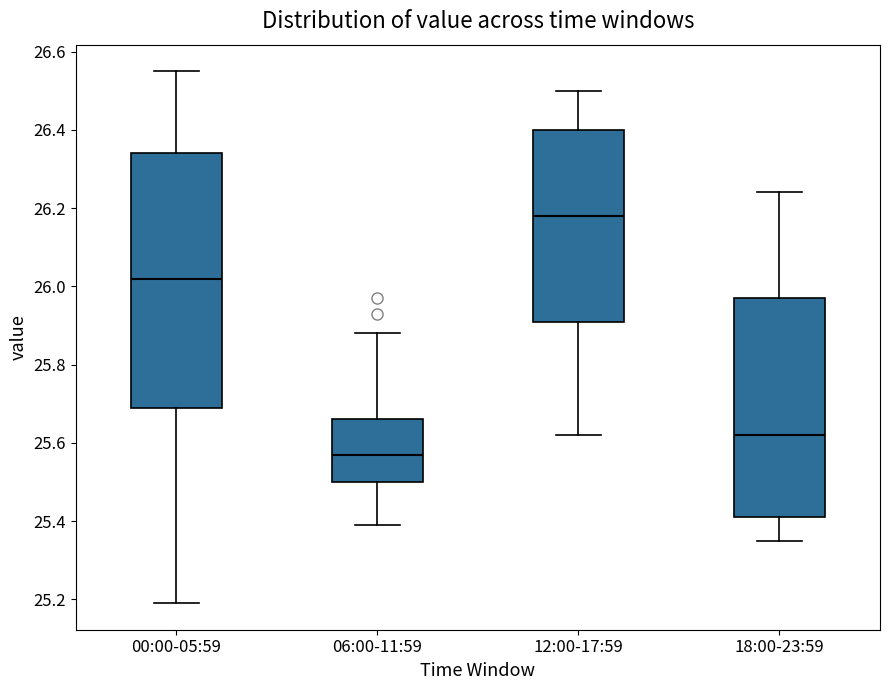

Reading left to right, read every box against the y-axis: the position of its median line, the range the box covers, and the ends of its whiskers. The values are not printed on the chart, so give them approximately, as read against the axis.

00:00-05:59: median 26.02, box 25.70 to 26.34, whiskers 25.20 to 26.56
06:00-11:59: median 25.58, box 25.50 to 25.66, whiskers 25.40 to 25.88
12:00-17:59: median 26.18, box 25.92 to 26.40, whiskers 25.62 to 26.50
18:00-23:59: median 25.62, box 25.42 to 25.98, whiskers 25.36 to 26.24